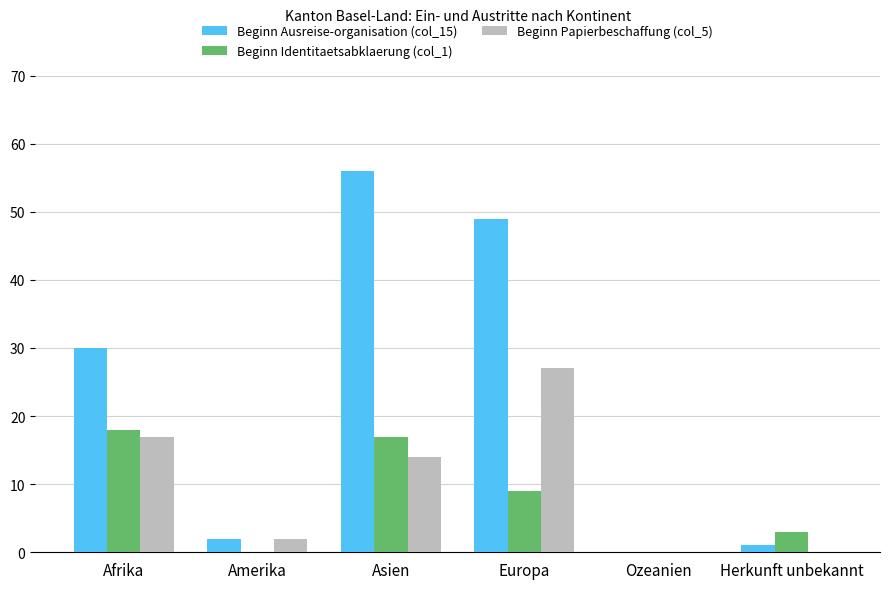

What is the sum of all Beginn Papierbeschaffung (col_5) values?

60